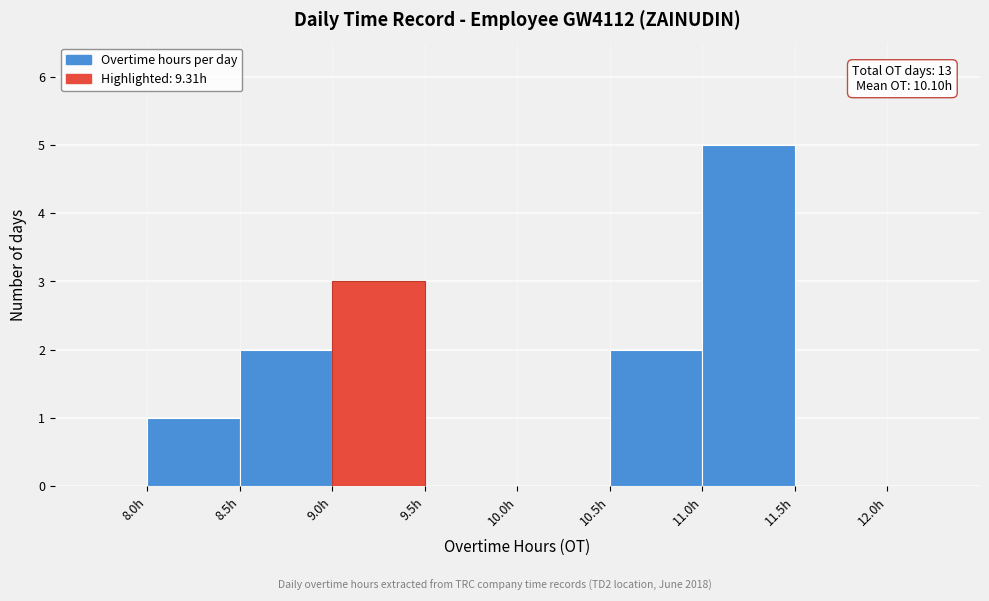

Which range on the x-axis has the tallest bar?

11.0 to 11.5